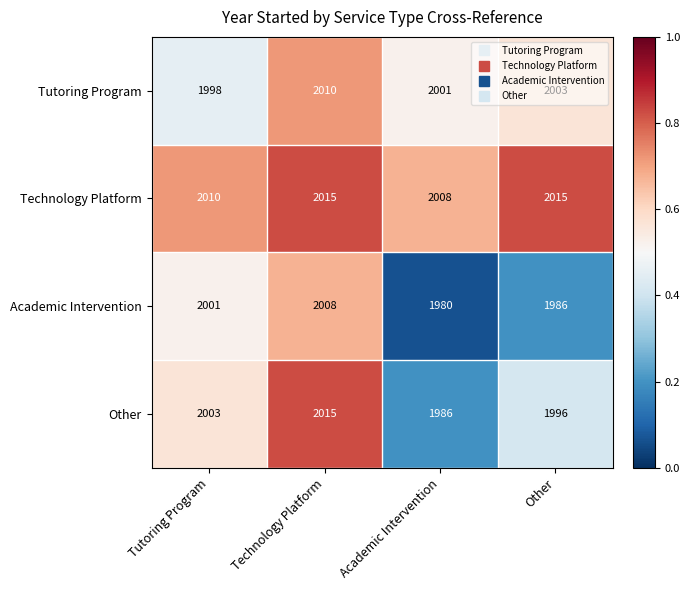

What is the difference between the second highest and second lowest values in the Academic Intervention series?

15